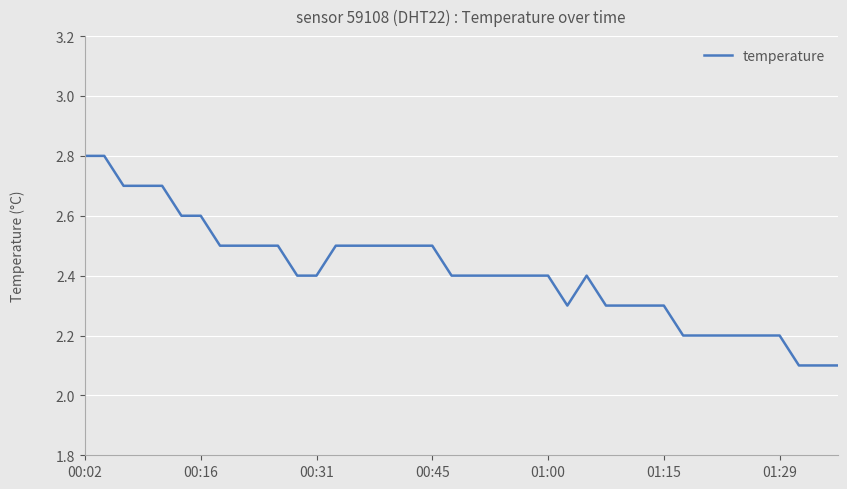

Reading left to right, list all the values displayed in this chart.

2.8	2.8	2.7	2.7	2.7	2.6	2.6	2.5	2.5	2.5	2.5	2.4	2.4	2.5	2.5	2.5	2.5	2.5	2.5	2.4	2.4	2.4	2.4	2.4	2.4	2.3	2.4	2.3	2.3	2.3	2.3	2.2	2.2	2.2	2.2	2.2	2.2	2.1	2.1	2.1